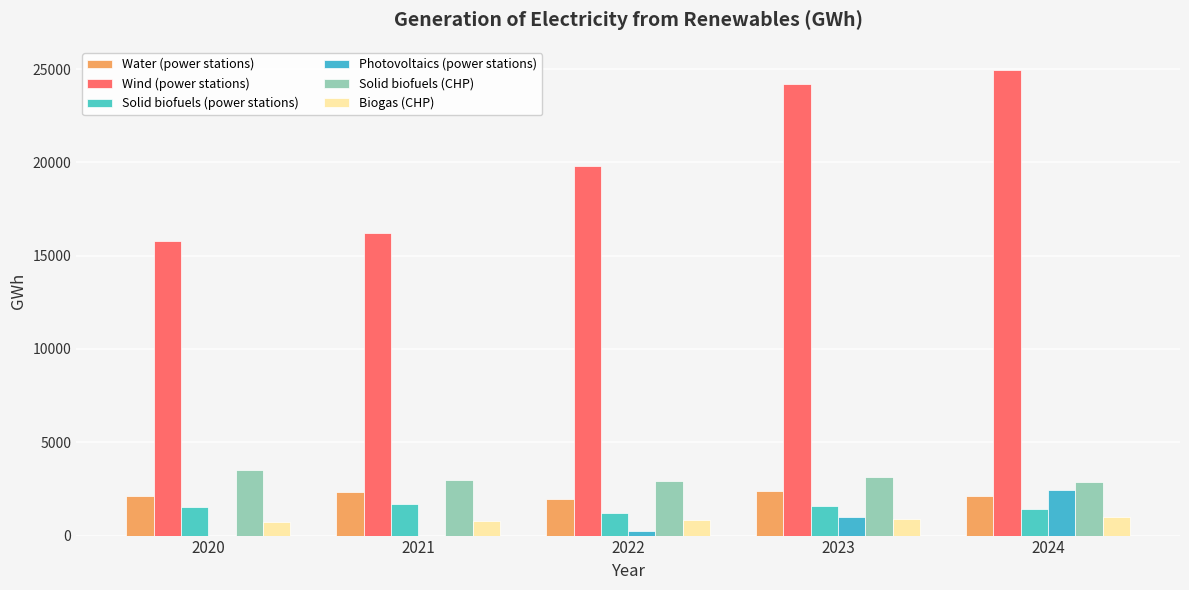

What are all the series names shown in the legend?

Water (power stations), Wind (power stations), Solid biofuels (power stations), Photovoltaics (power stations), Solid biofuels (CHP), Biogas (CHP)